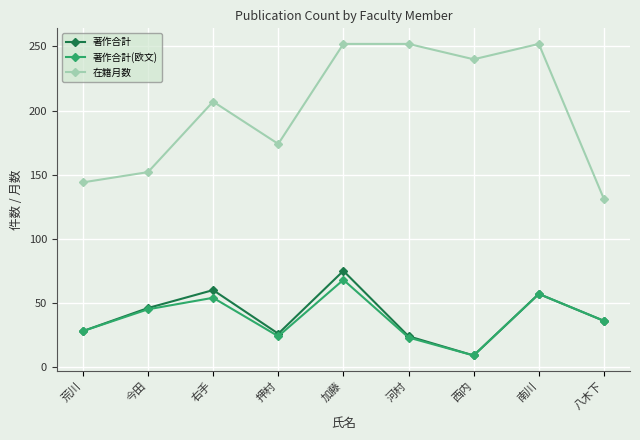

The value of 著作合計(欧文) at 河村 is 9. True or false?

False